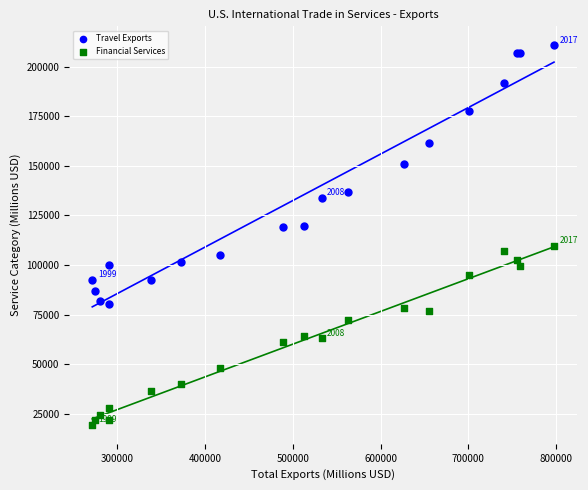

Which series reaches the maximum Y coordinate?

Travel Exports